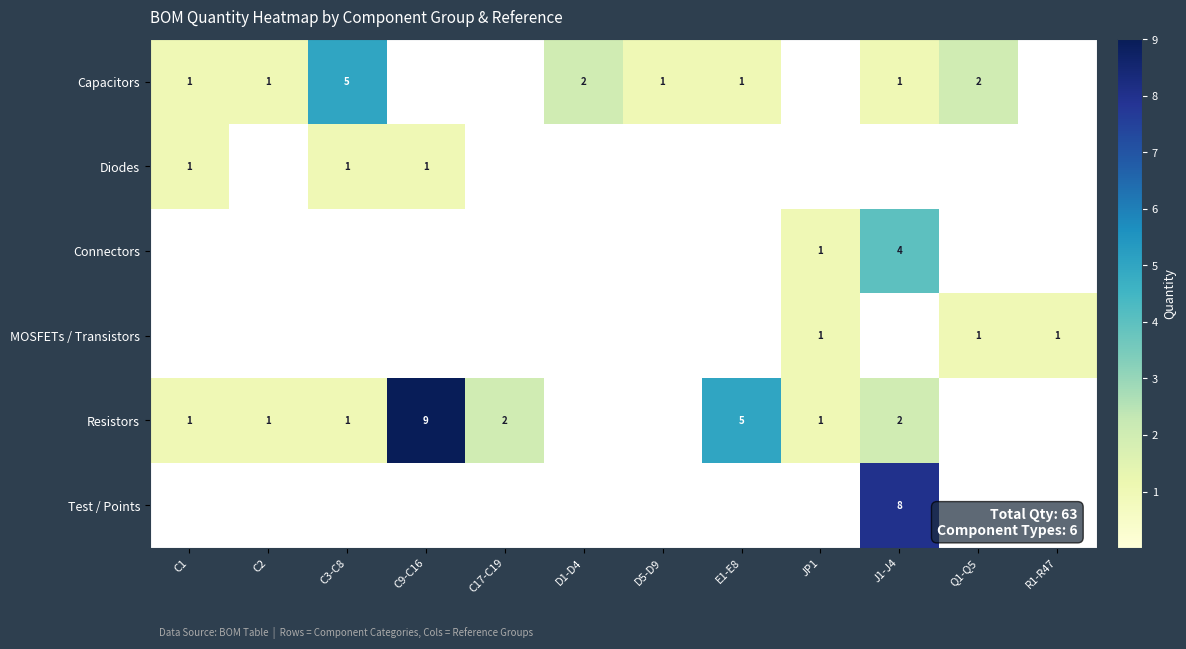

Is it true that Capacitors equals 2 at C1?

False